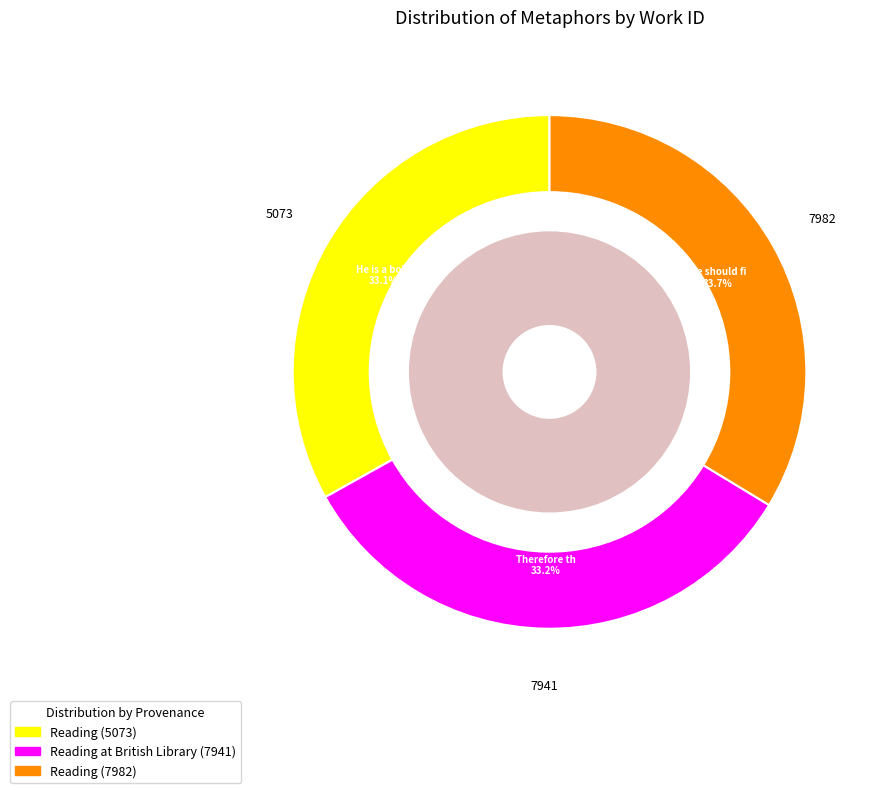

Approximately how many times larger is the value at He is a bold surgeon compared to We should find her?

1.0